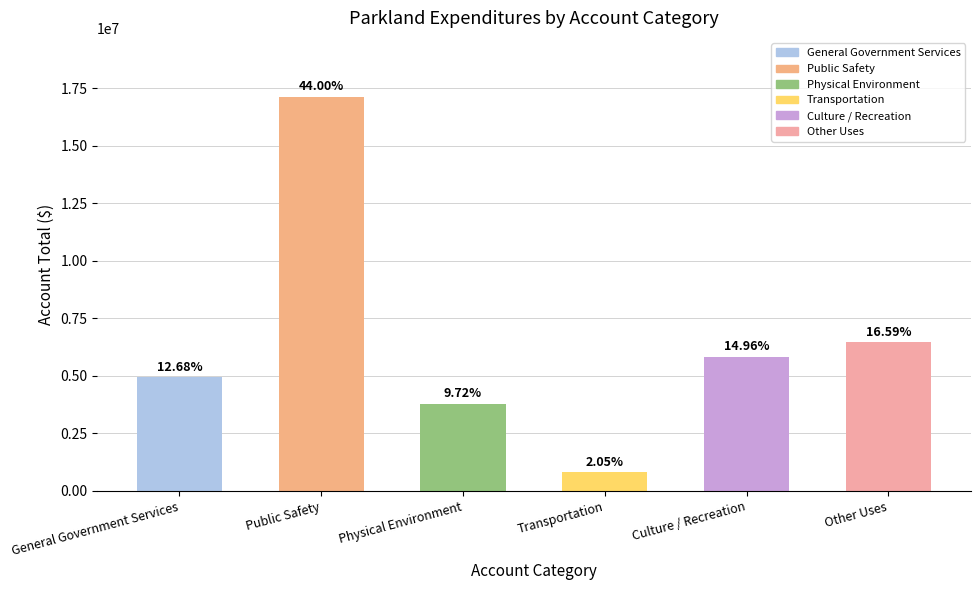

Does the chart contain any negative values?

No